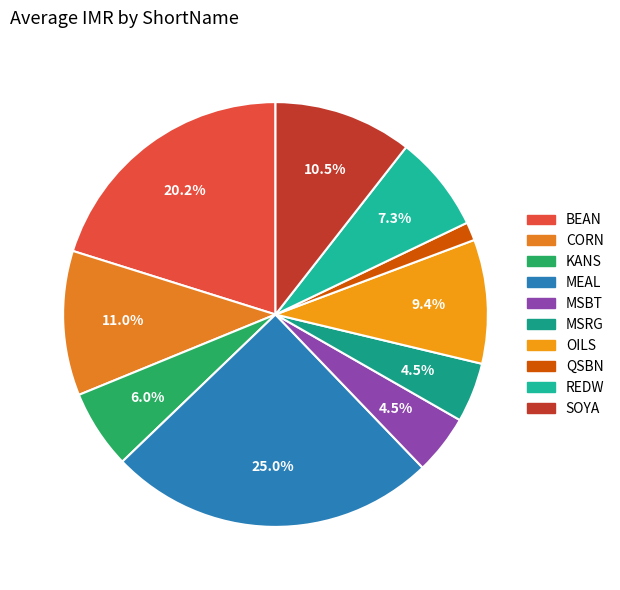

To the nearest percent, what portion does CORN represent?

11%